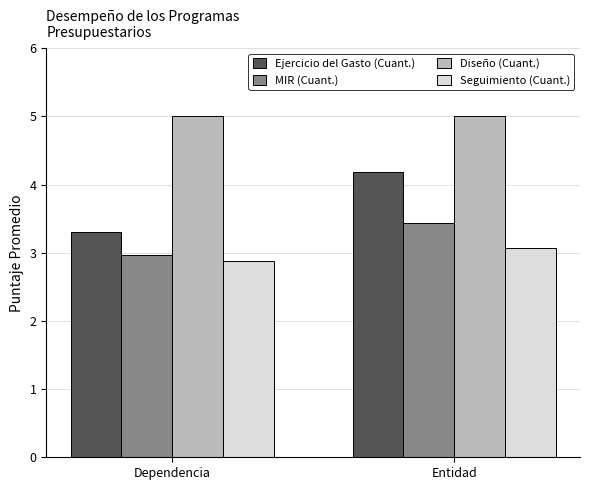

At how many categories does at least one series exceed 4?

2